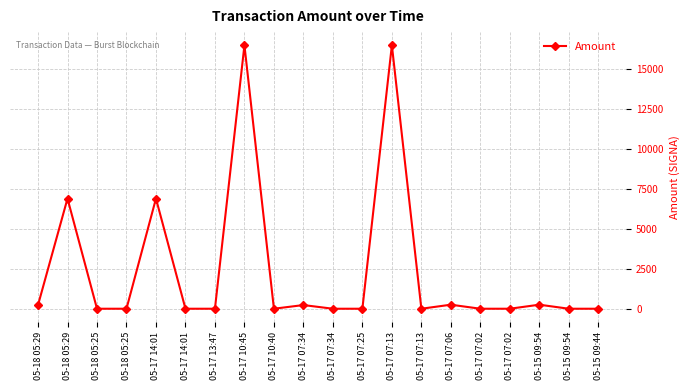

What is the label of the 17th point from the right?

05-18 05:25